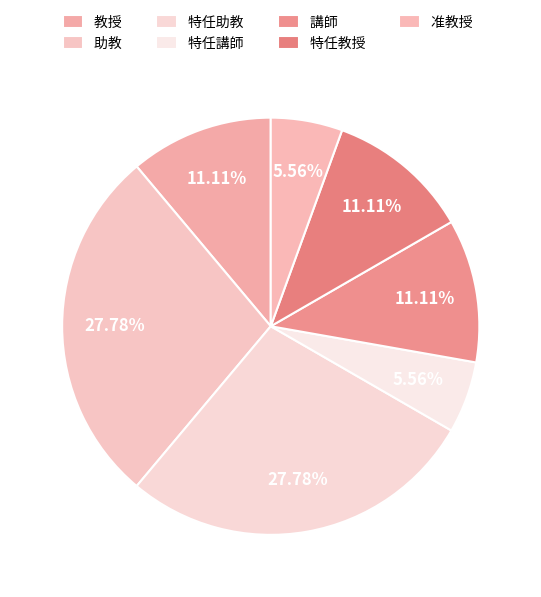

Between 准教授 and 助教, which is larger?

助教